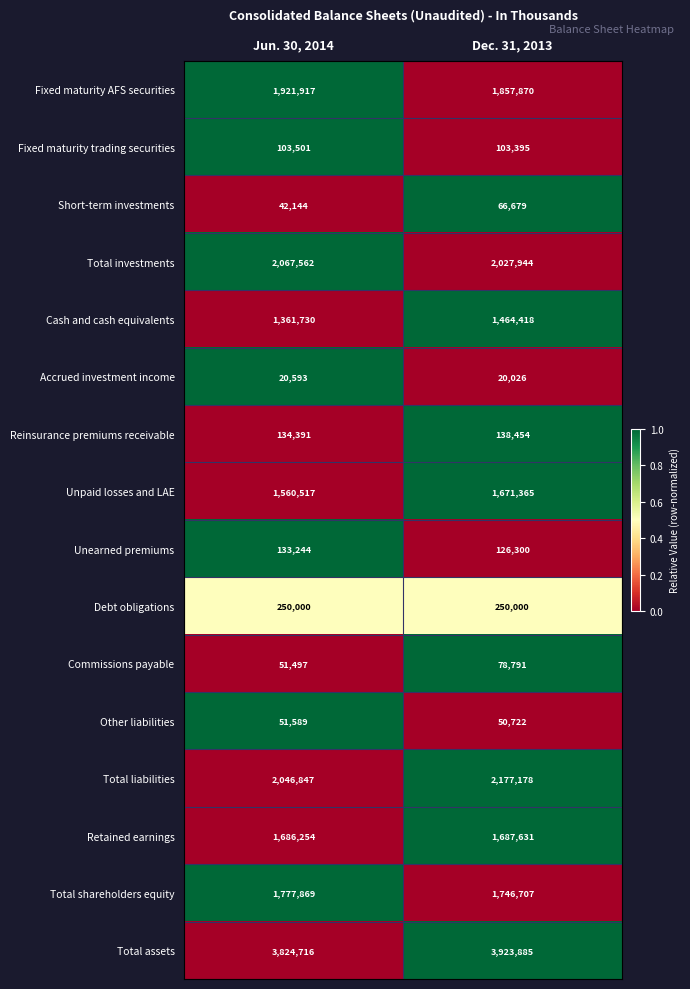

What is the difference between the maximum and minimum values in the Total shareholders equity series?

31162